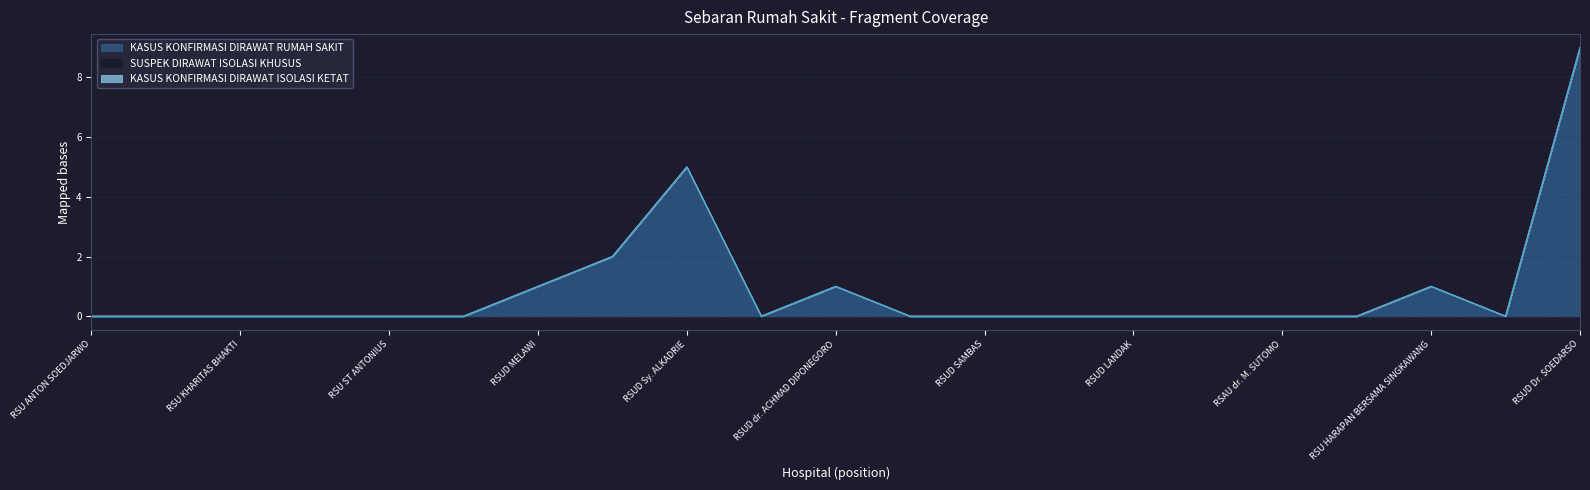

Count the number of data series in this chart.

3